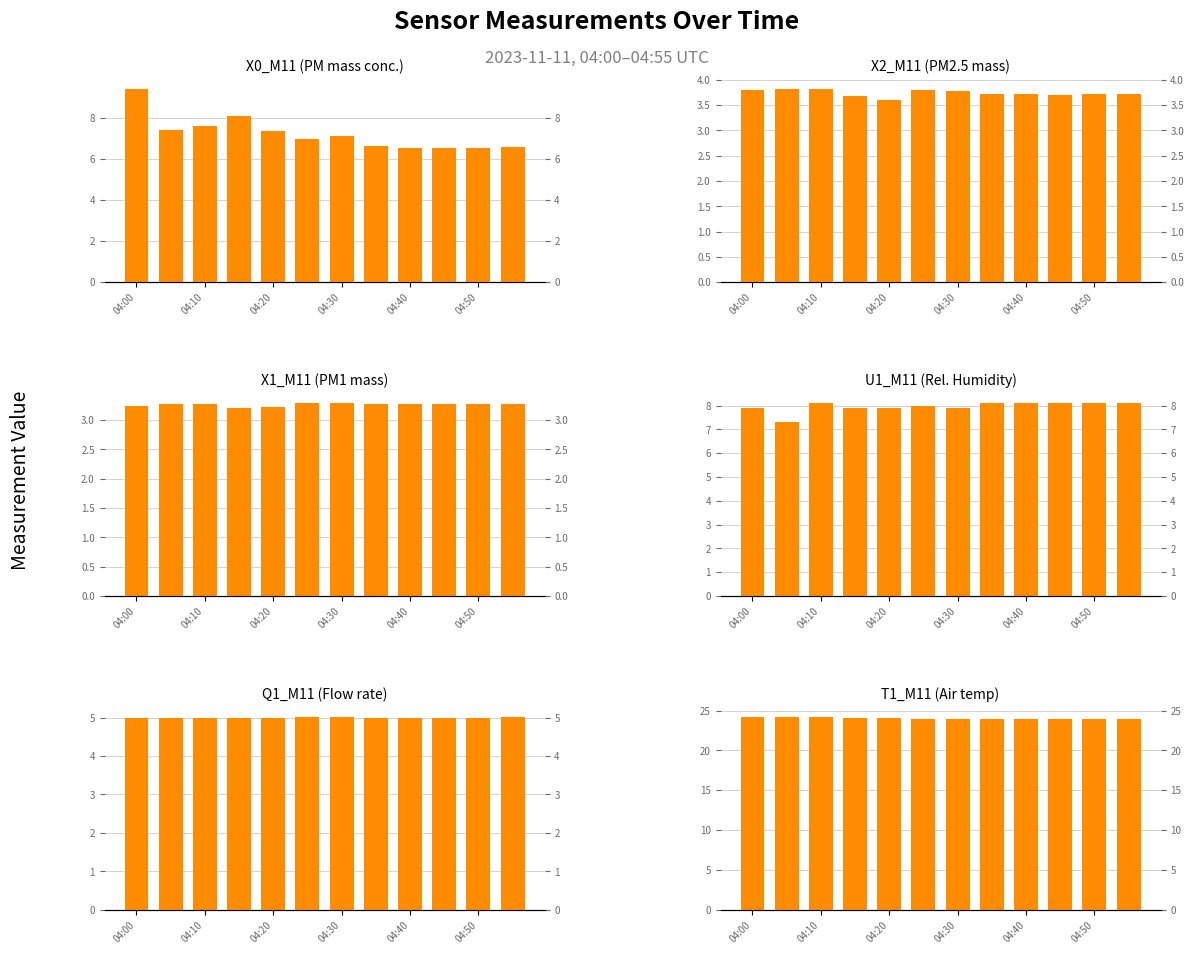

What position from the right is 04:50?

2